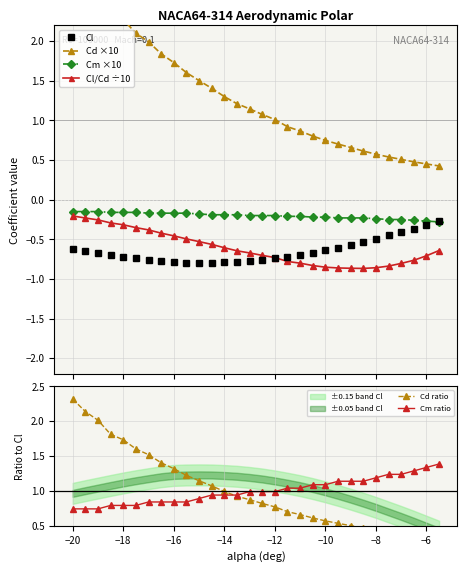

The Cm ratio series shows 0.4 at −16. True or false?

False